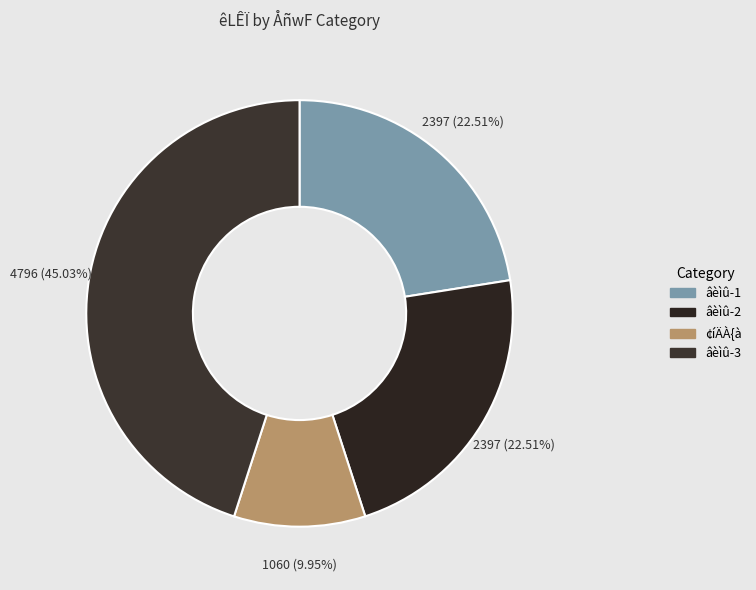

How many segments does this pie chart have?

4